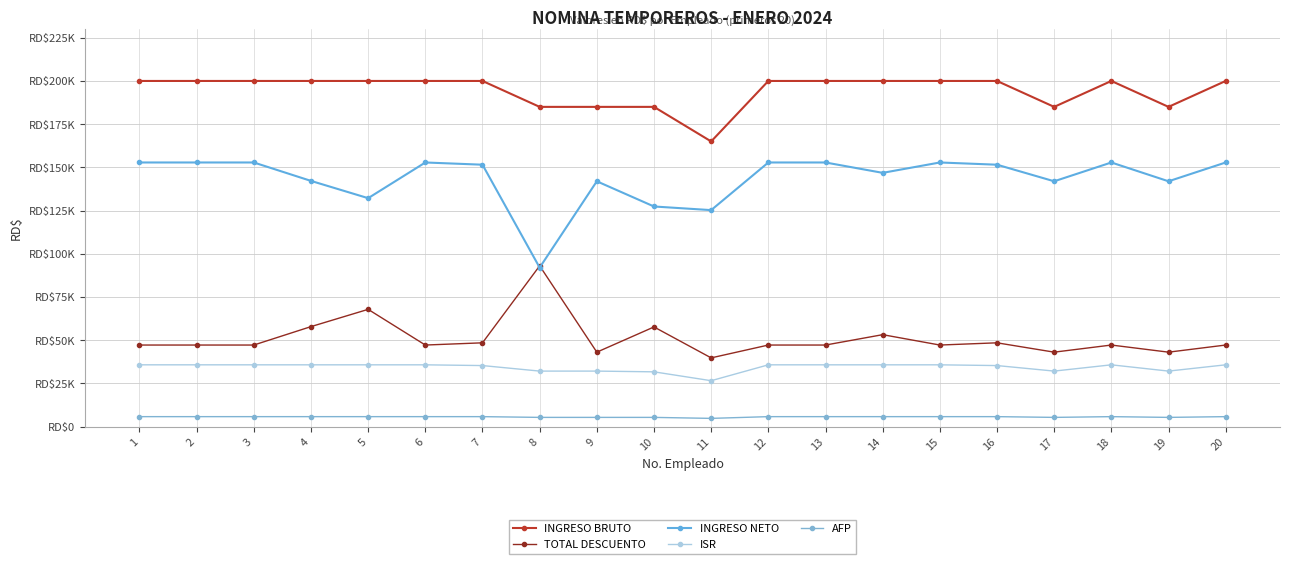

What is the value of the AFP point at the 9th from the left?

5309.5